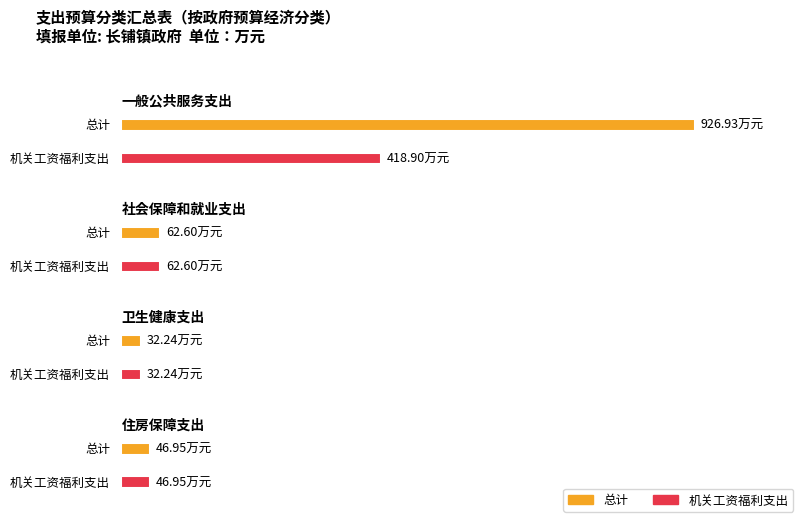

What is the value of the 总计 bar at the 4th from the left?

47.0